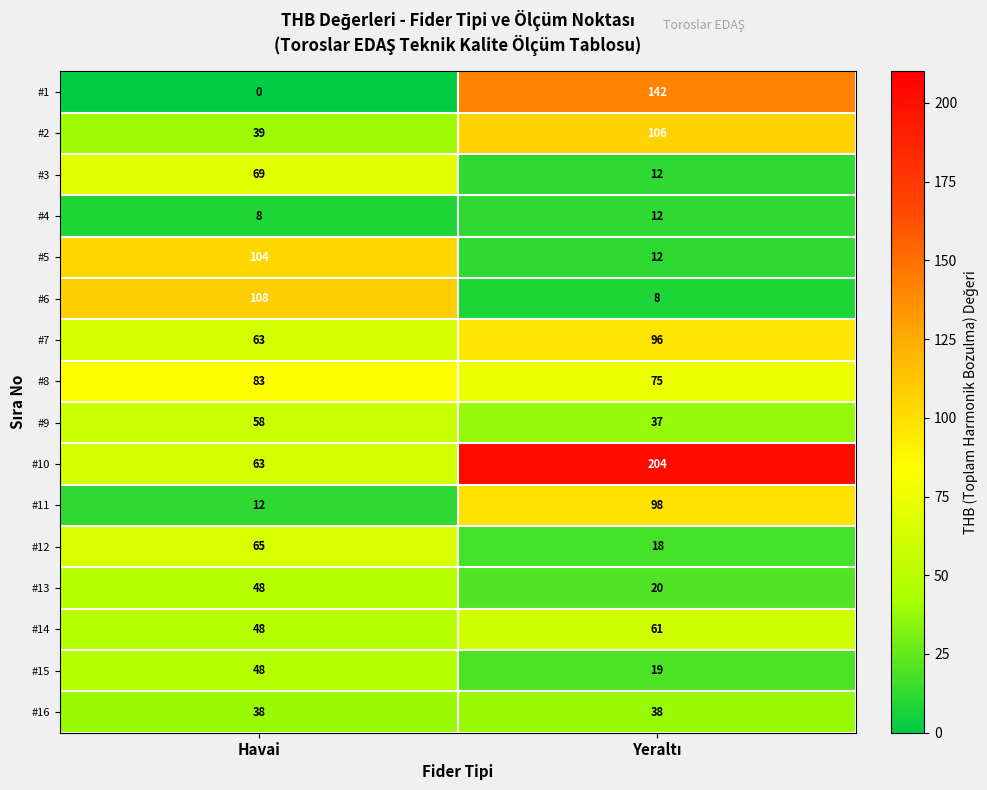

What is the difference between the highest and lowest values at Havai?

108